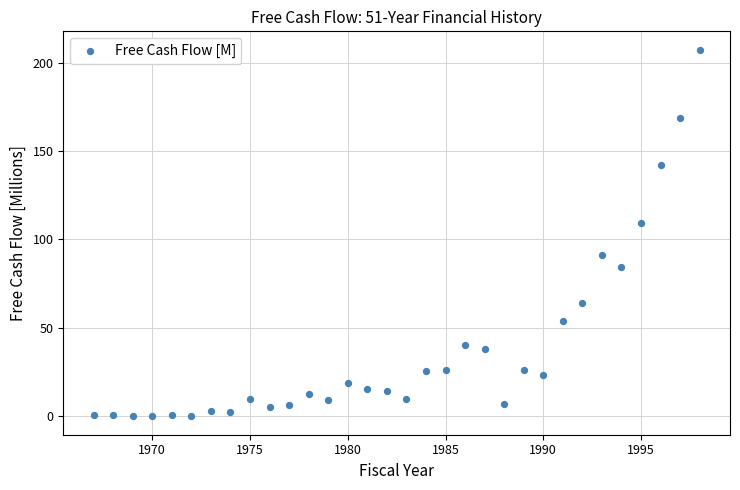

What is the range of X values (max minus min)?

31.0